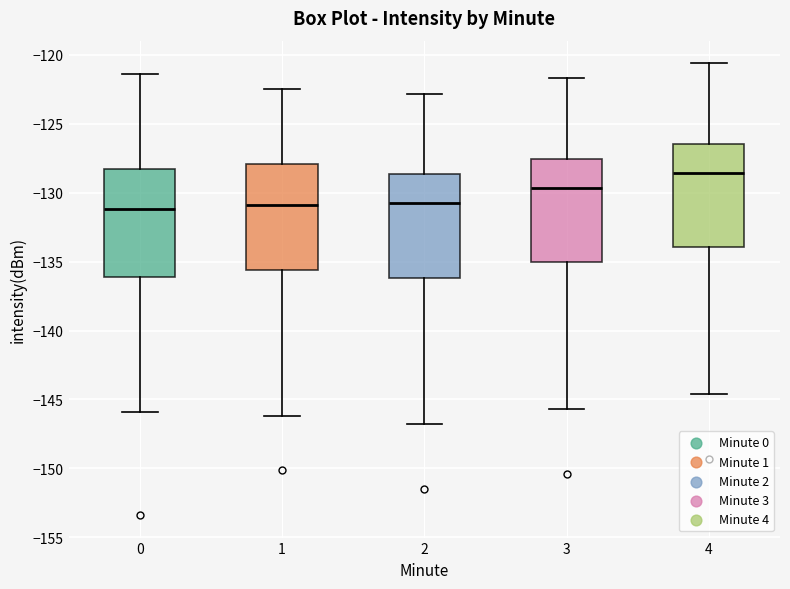

Where does the median line of the box at x = 1 sit on the y-axis? The values are not printed on the chart, so give them approximately, as read against the axis.

-131.0